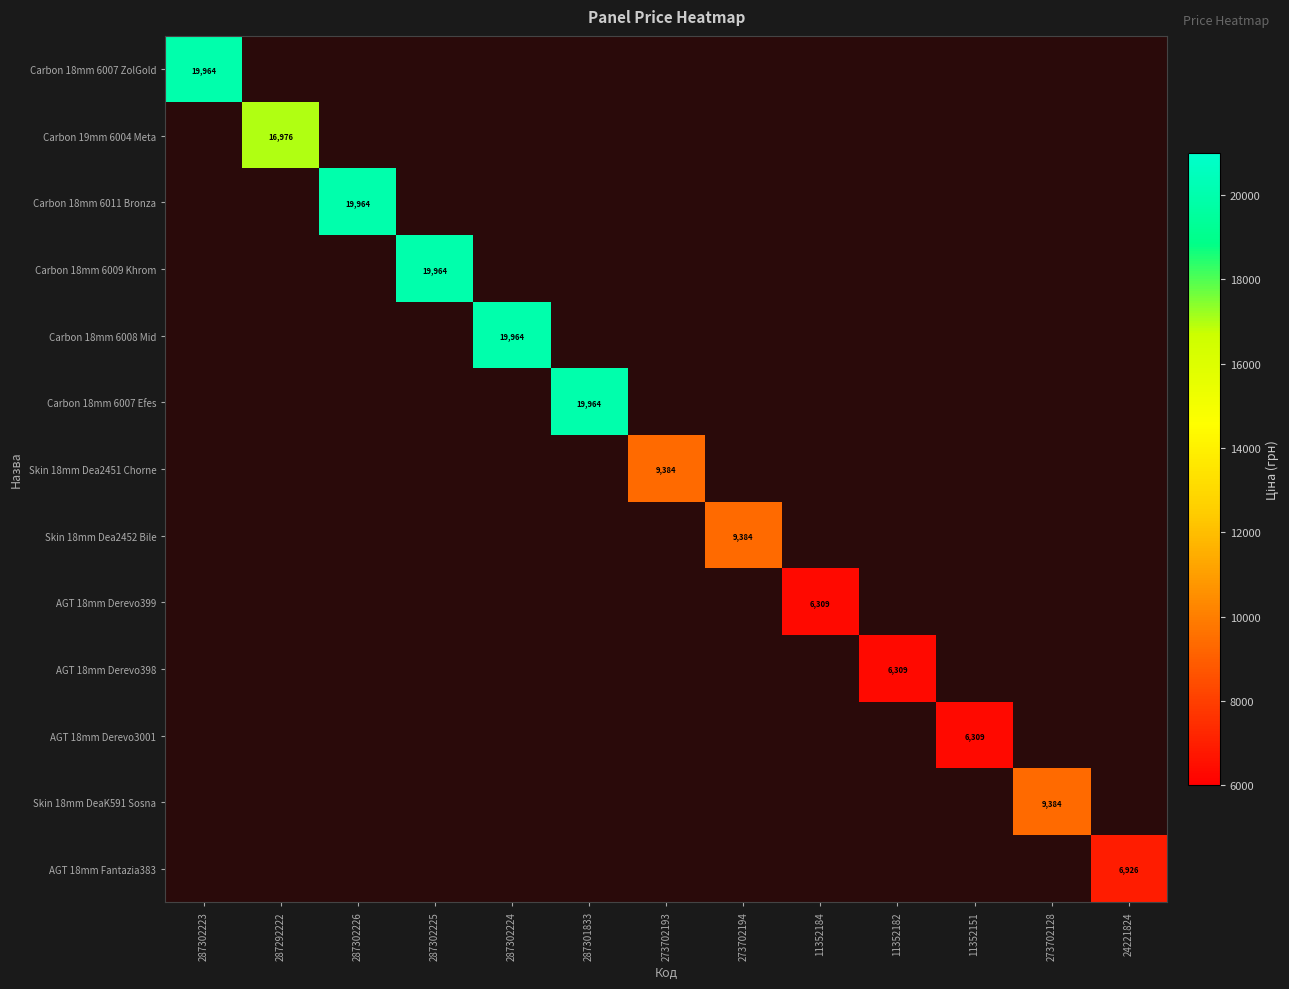

List the series in order of their peak value, lowest first.

AGT 18mm Derevo399, AGT 18mm Derevo398, AGT 18mm Derevo3001, AGT 18mm Fantazia383, Skin 18mm Dea2451 Chorne, Skin 18mm Dea2452 Bile, Skin 18mm DeaK591 Sosna, Carbon 19mm 6004 Meta, Carbon 18mm 6007 ZolGold, Carbon 18mm 6011 Bronza, Carbon 18mm 6009 Khrom, Carbon 18mm 6008 Mid, Carbon 18mm 6007 Efes